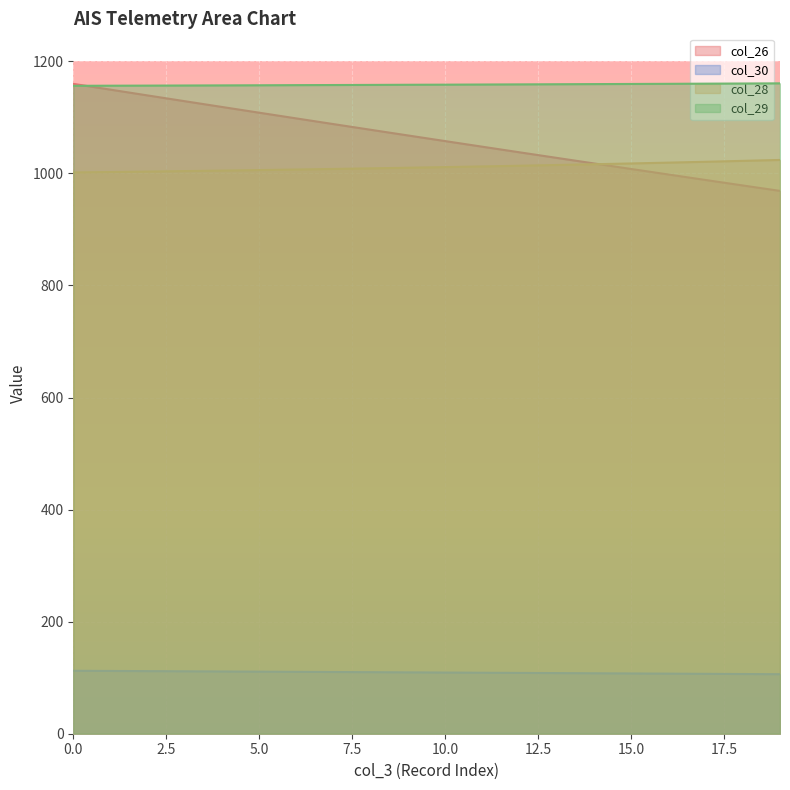

Which has a higher value, 13 or 1?

1